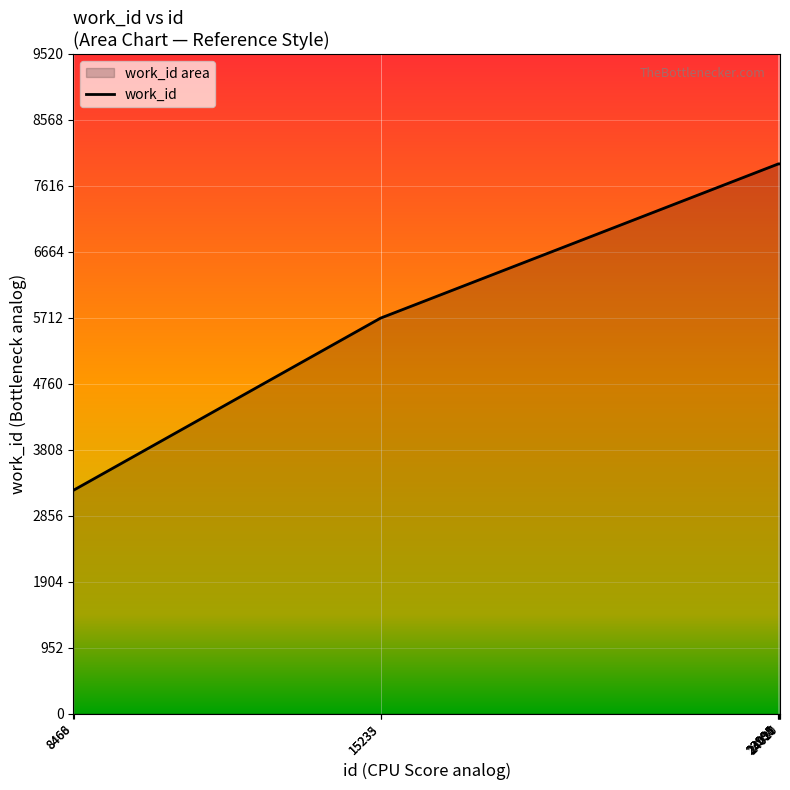

What is the difference between the maximum and minimum values?

4710